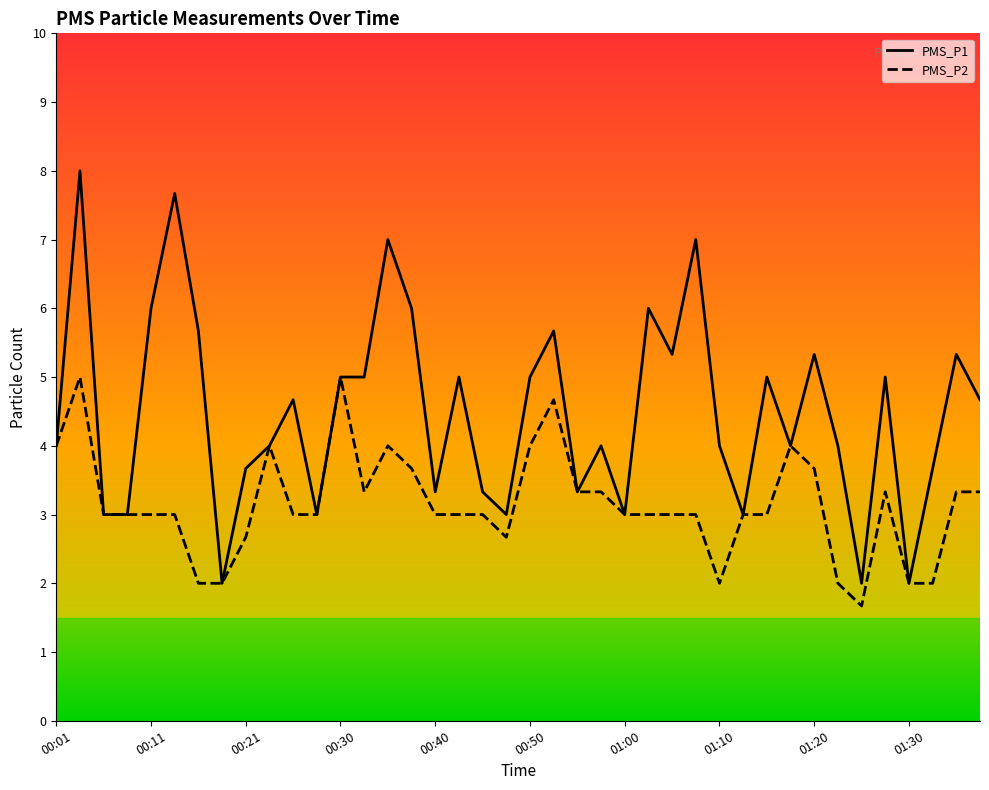

Read the PMS_P1 value at 00:48.

3.0